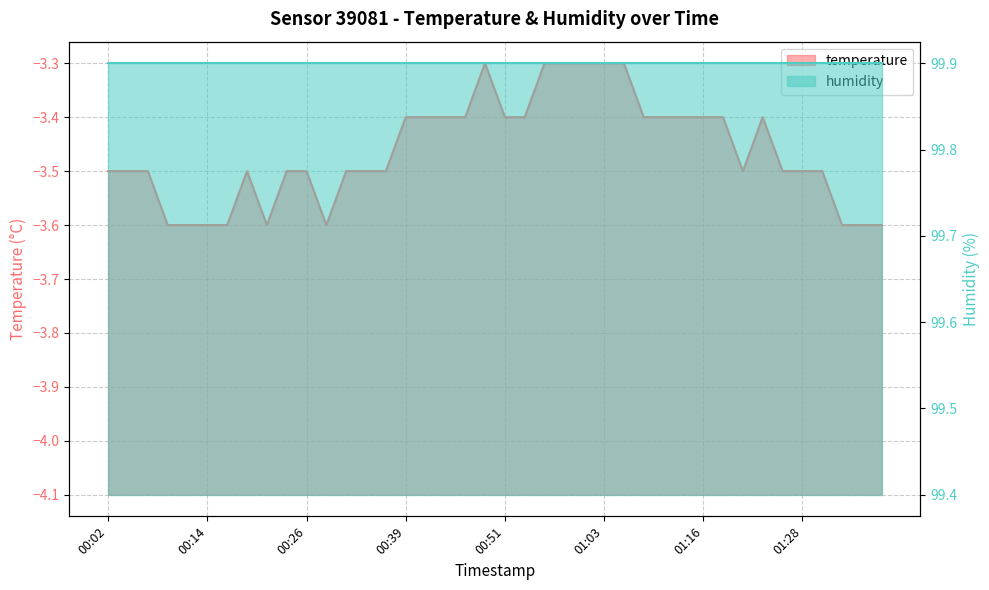

Which label corresponds to the largest value in the chart?

00:49